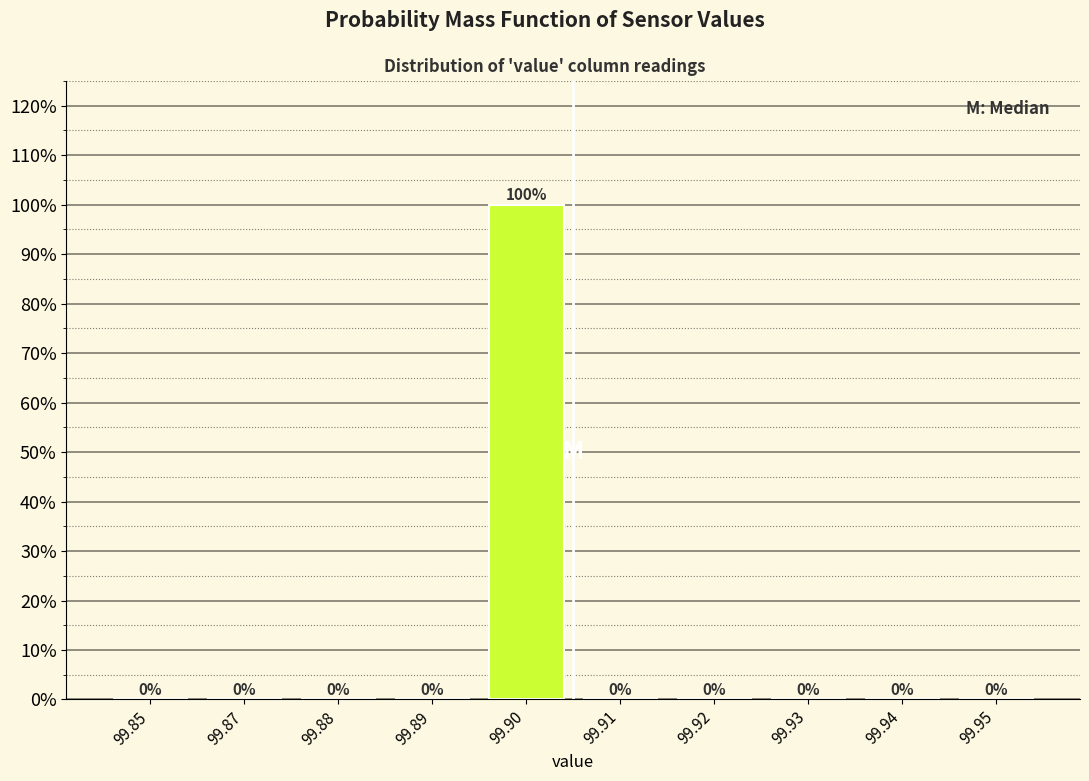

Reading left to right, extract all data points from this chart.

99.85=0	99.87=0	99.88=0	99.89=0	99.90=100	99.91=0	99.92=0	99.93=0	99.94=0	99.95=0